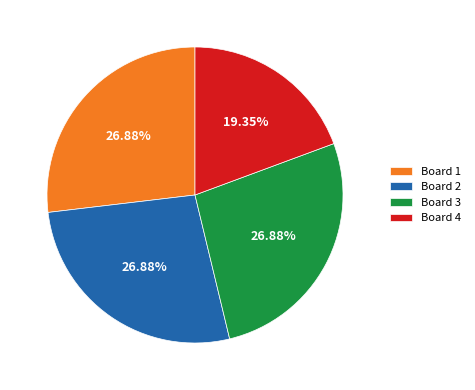

What percentage is the Board 4 slice, to the nearest percent?

19%